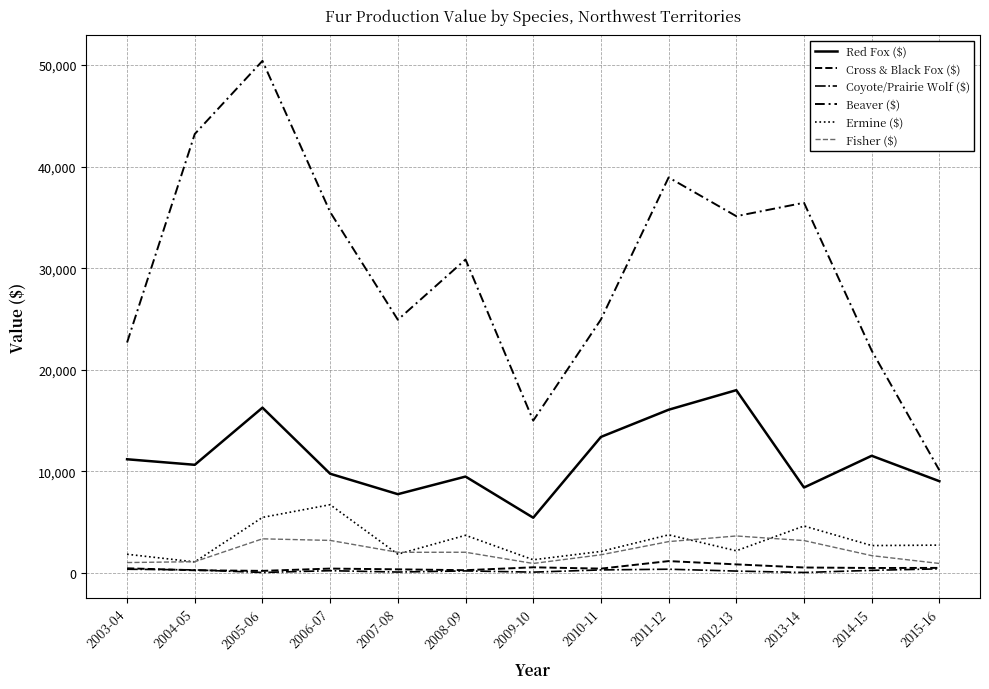

True or false: Ermine ($) and Beaver ($) cross at least once.

False